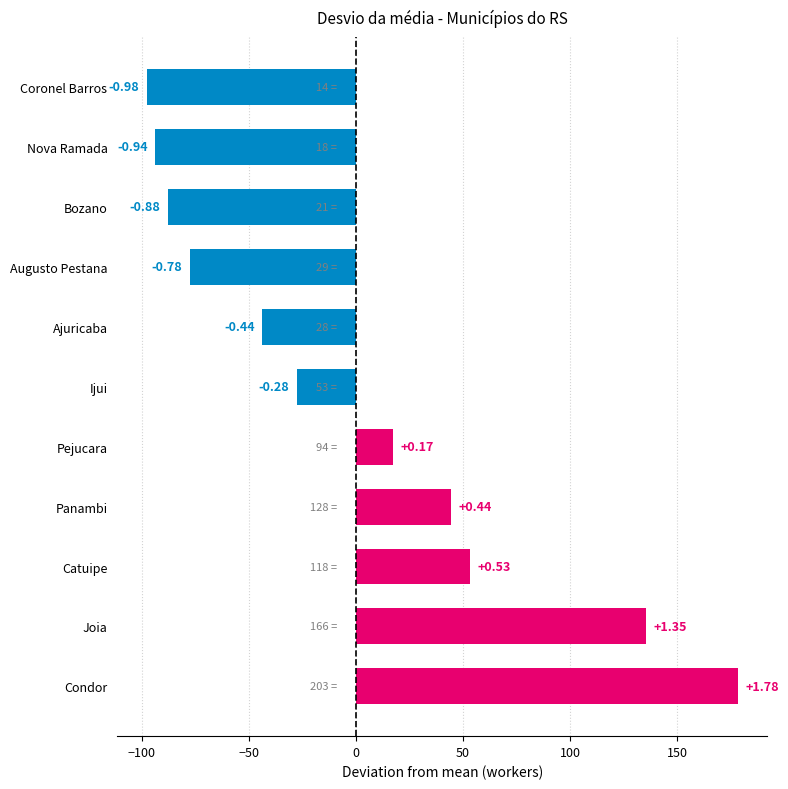

How many bars are there in total?

11